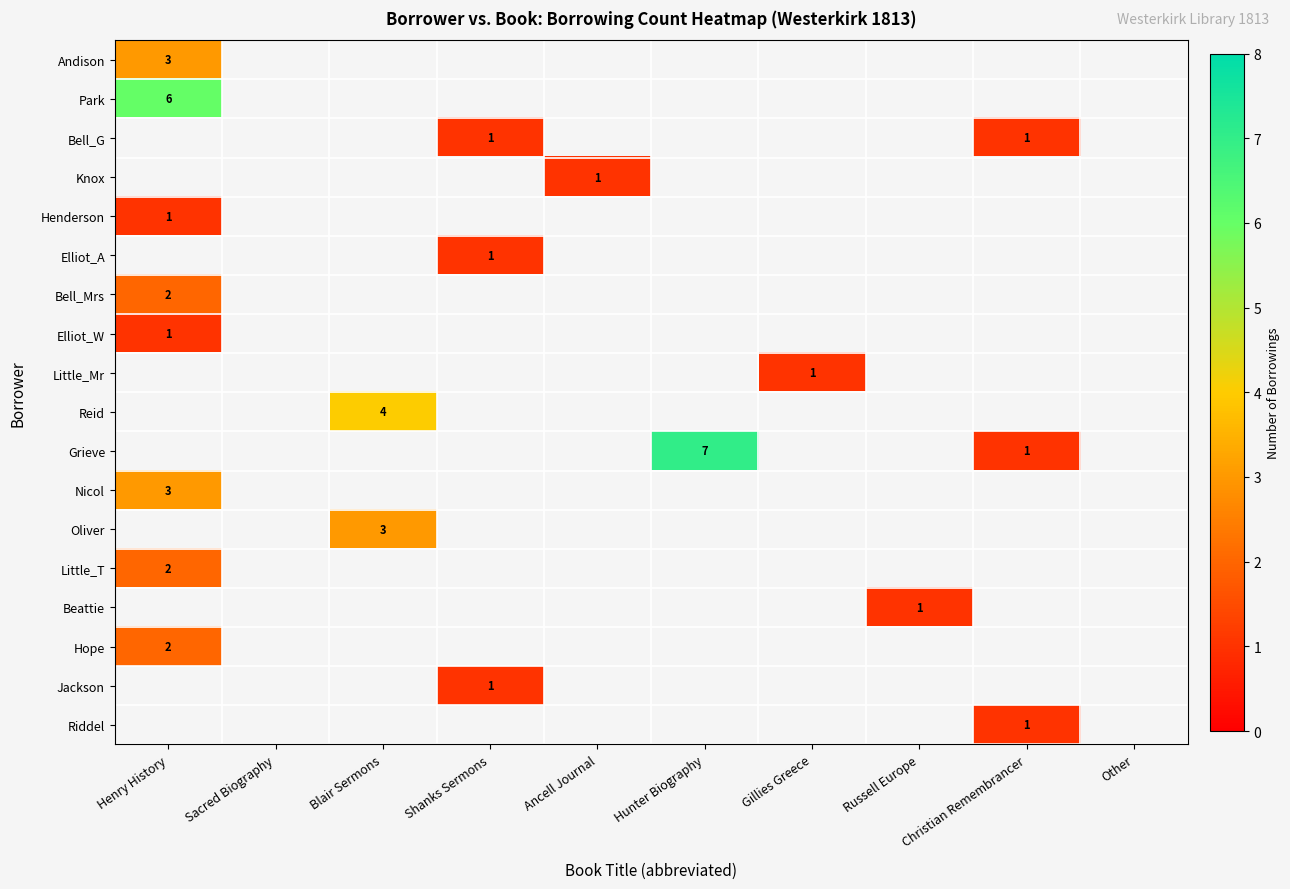

What is the greatest value displayed?

7.0